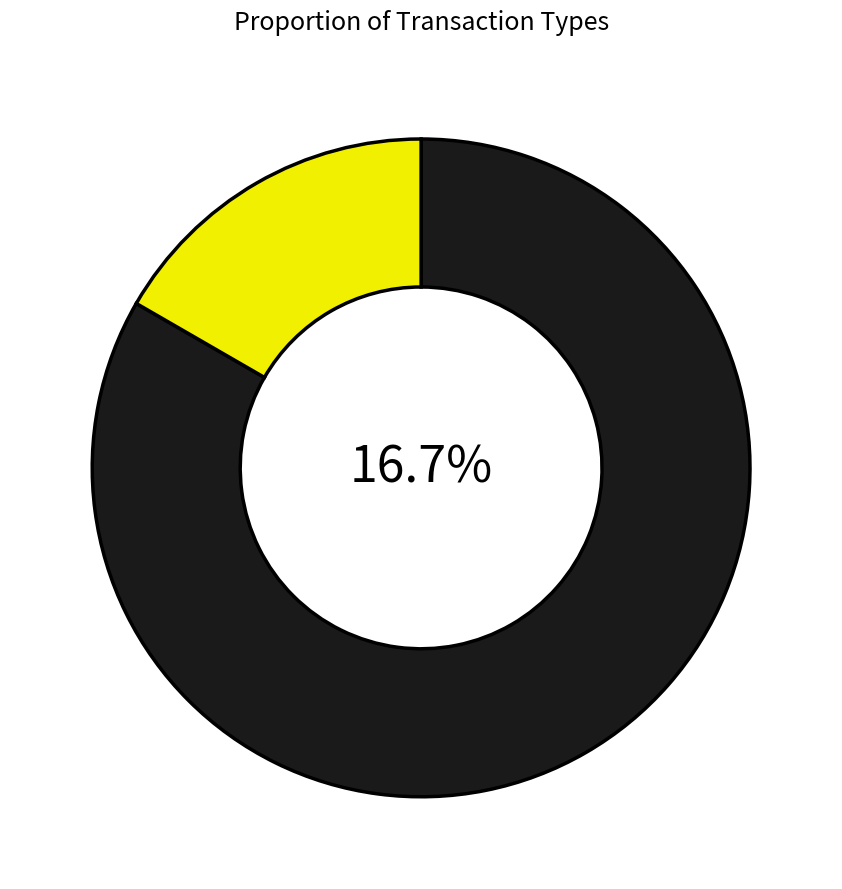

What is the majority slice?

Ordinary Payment